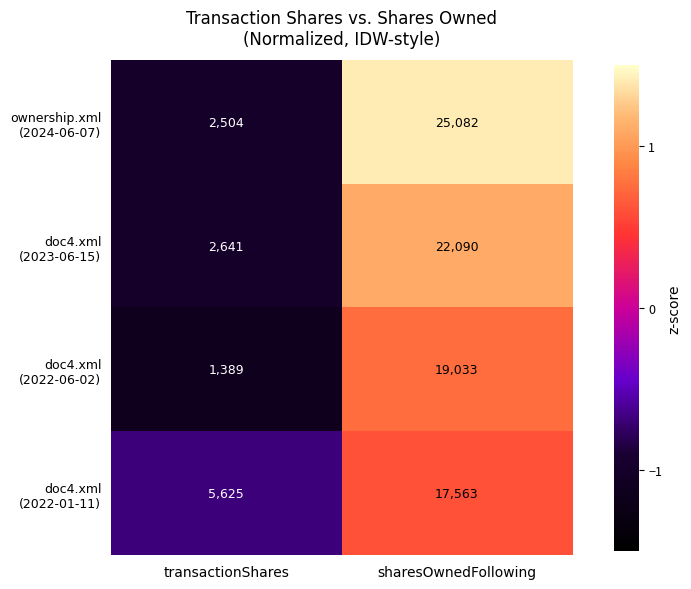

Count the number of data series in this chart.

4